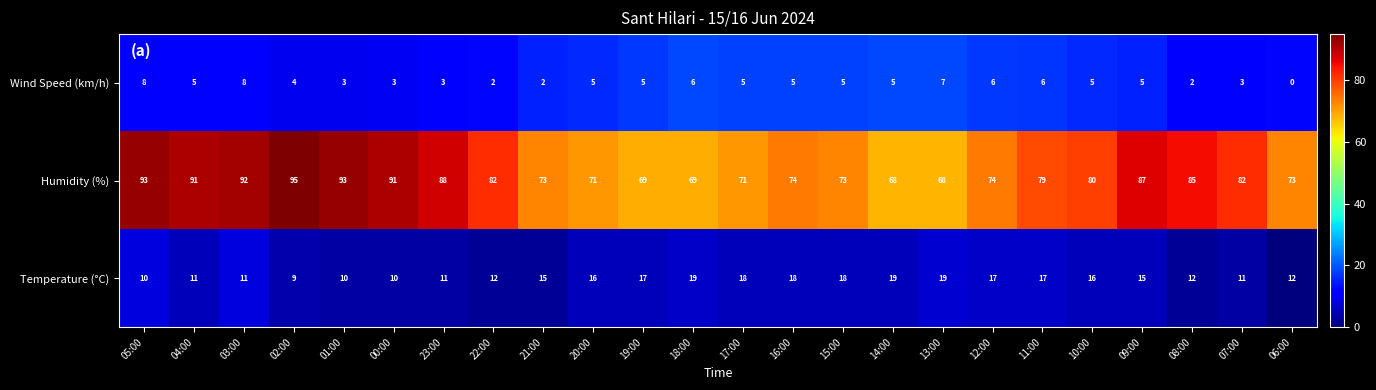

How many Temperature (°C) values are between 11 and 18?

17